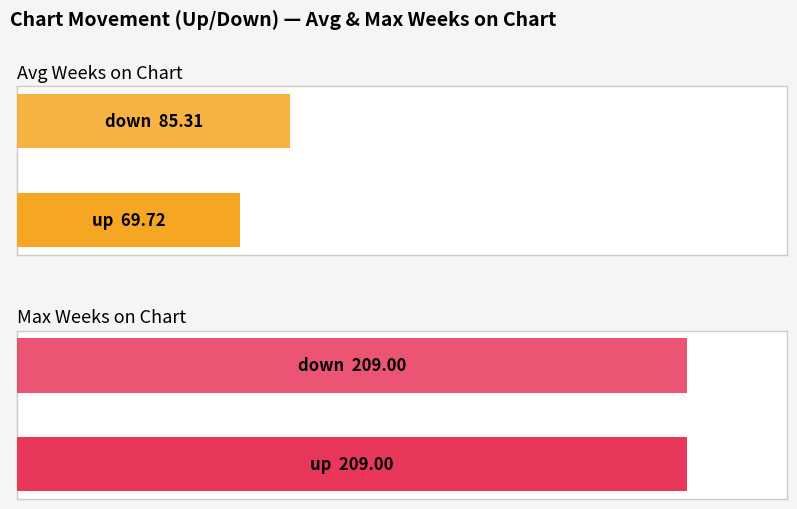

At which label is Max Weeks on Chart closest to 209?

up